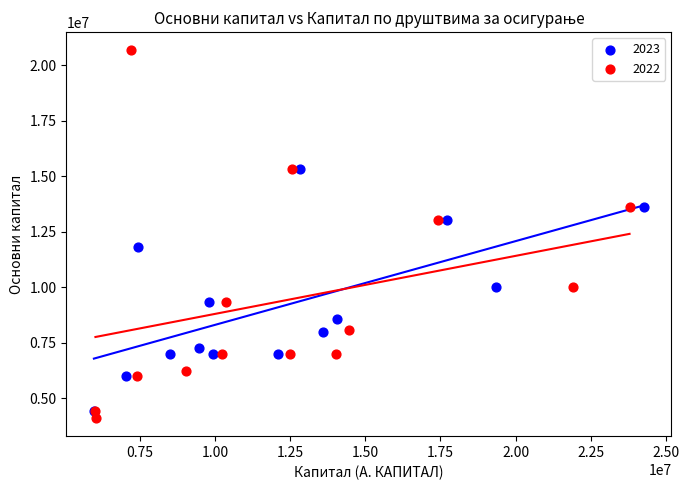

What are all the series names shown in the legend?

2023, 2022